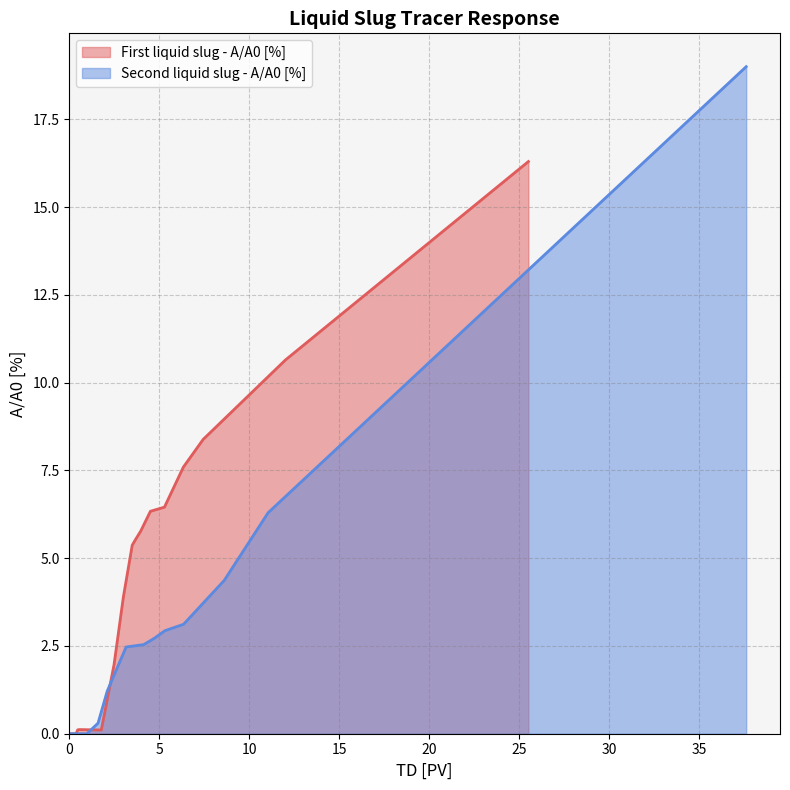

The value at 16 is 10.2. True or false?

False